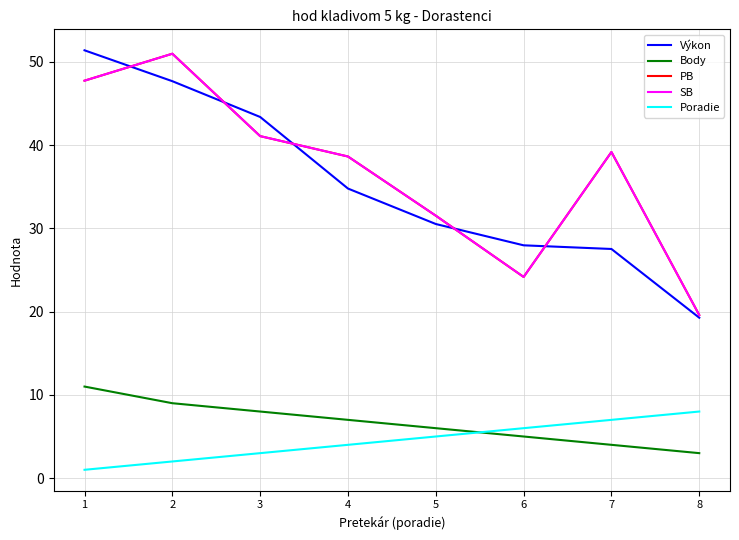

True or false: SB and Poradie cross at least once.

False